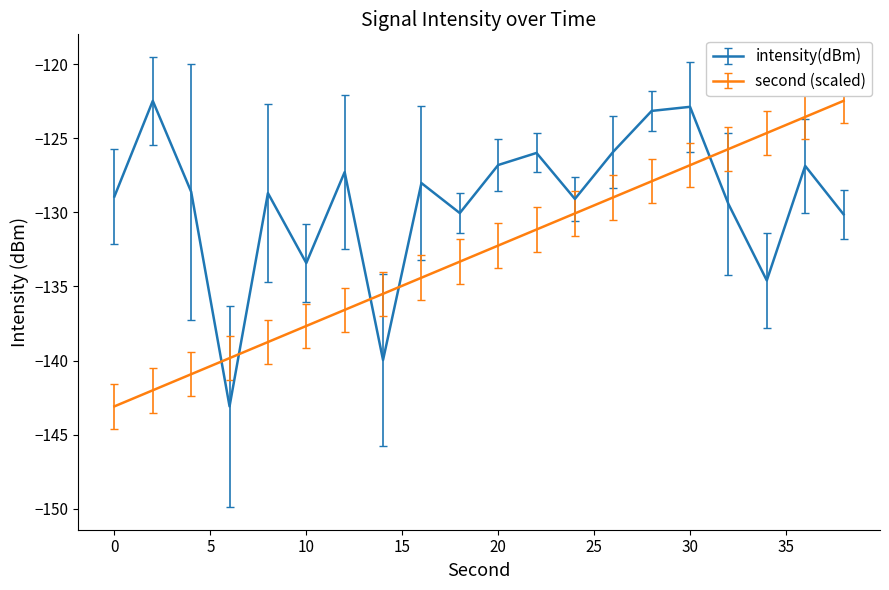

What is the sum of all intensity(dBm) values?

-2585.5